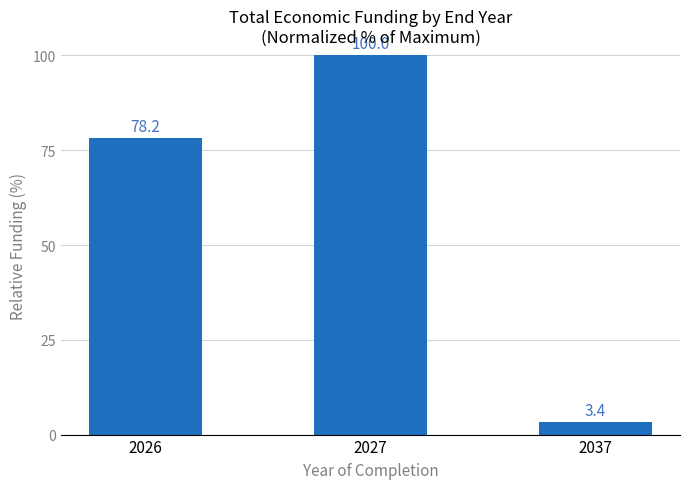

What is the sum of the values at 2026 and 2037?

81.6